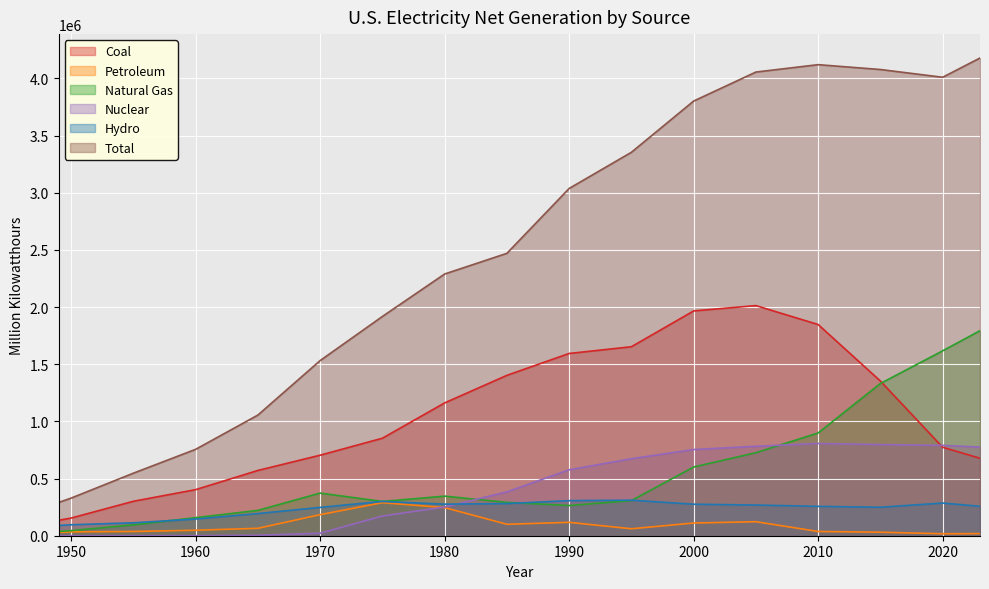

What is the average value of the Natural Gas series?

553332.4